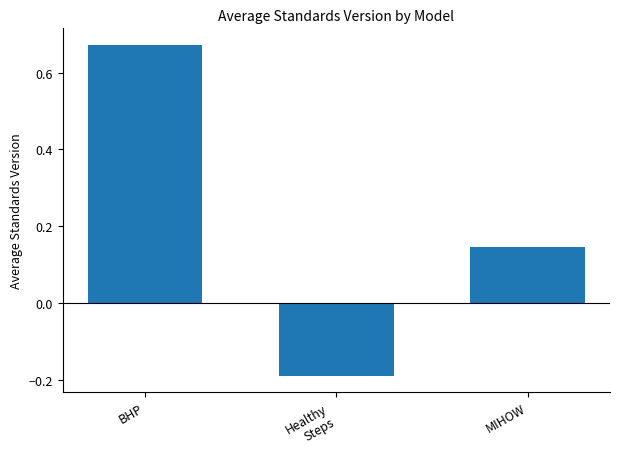

What position from the left is BHP?

1